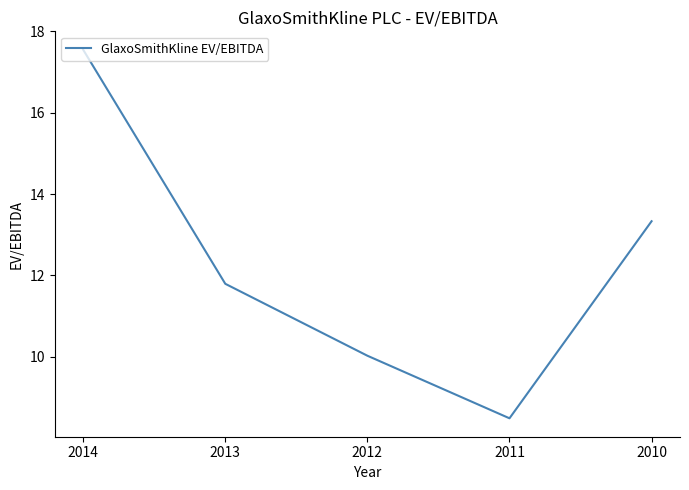

Where is the data nearest to the value 13?

2010